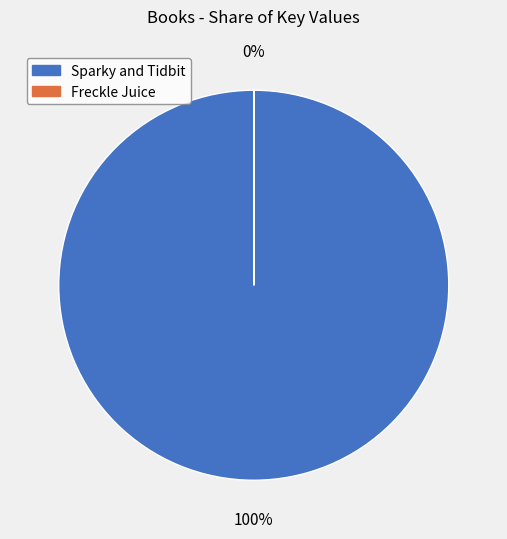

Which slice is the largest?

Sparky and Tidbit